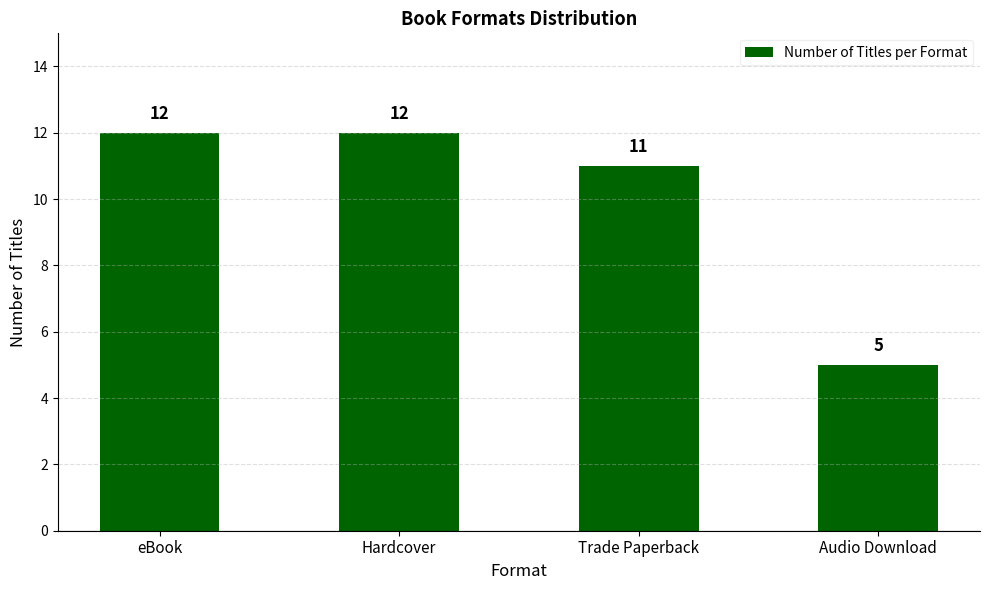

How many series are shown in this chart?

1